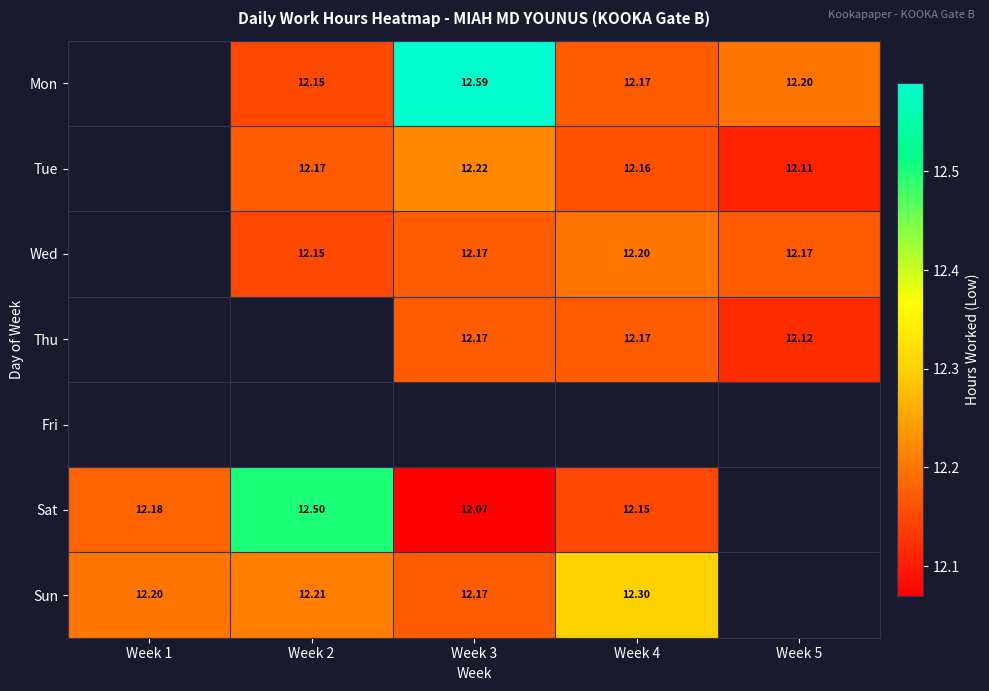

What is the difference between the maximum and minimum values in the Sat series?

0.4